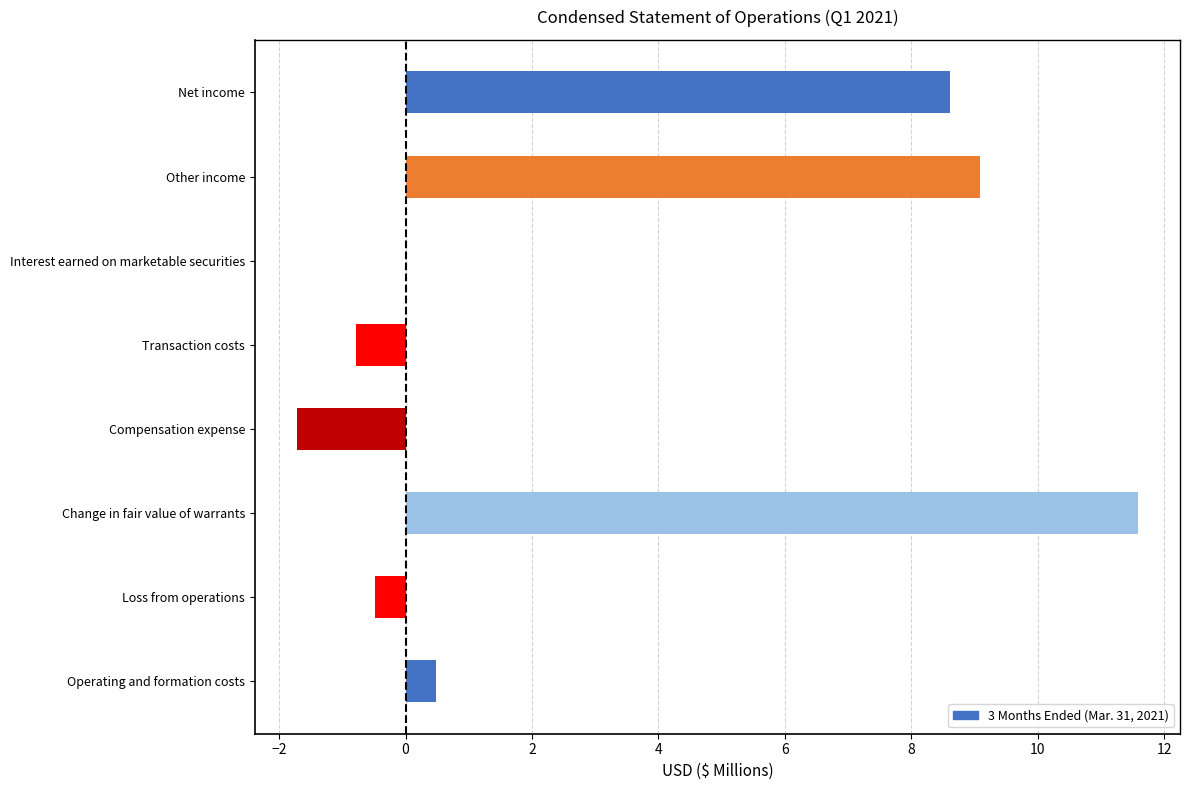

How many distinct data groups are displayed?

1